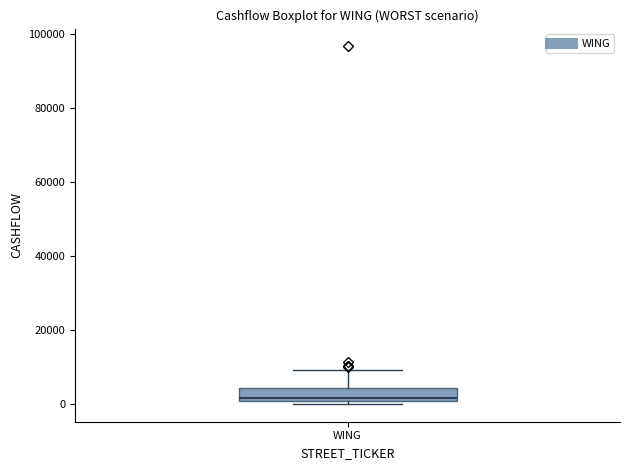

Transcribe this box plot: give where the median line is, the range the box spans, and where the two whiskers end, as read against the y-axis. The values are not printed on the chart, so give them approximately, as read against the axis.

median 2000, box 0 to 4000, whiskers 0 (just below the box's lower edge) to 10000